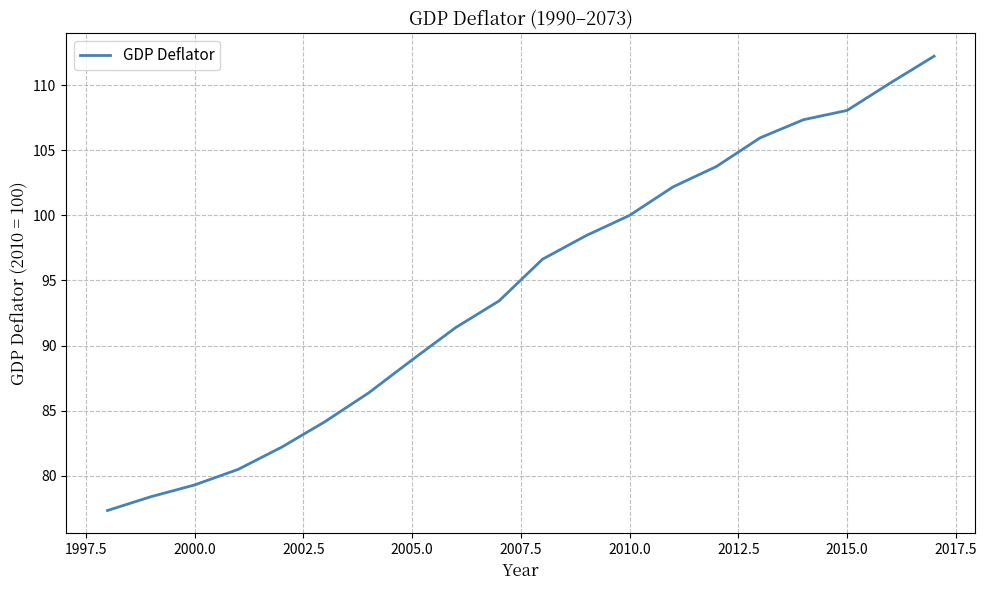

What is the minimum value shown in the chart?

77.3